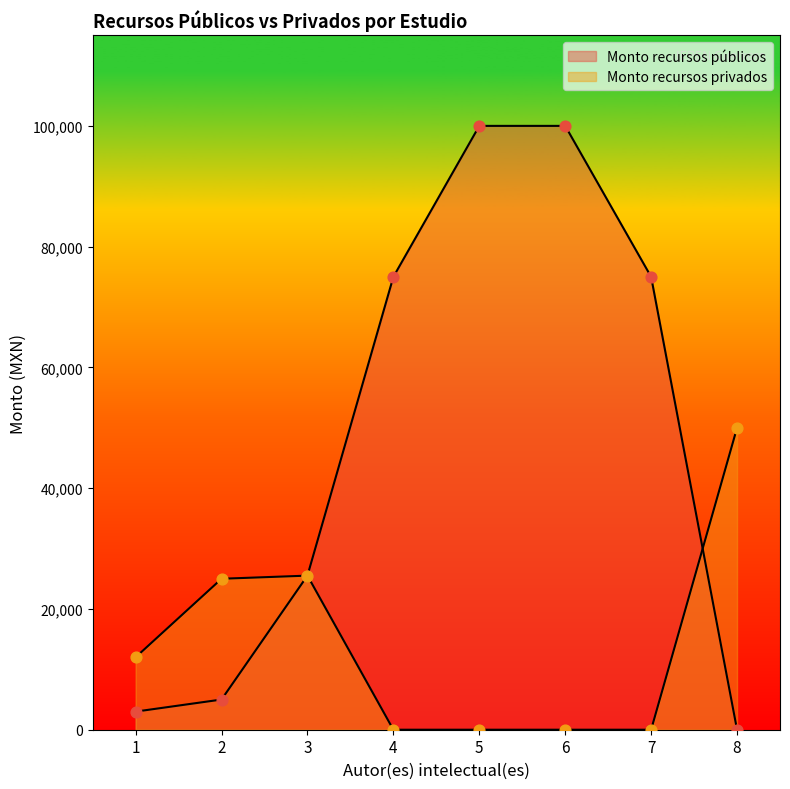

At how many categories does at least one series exceed 72226?

4